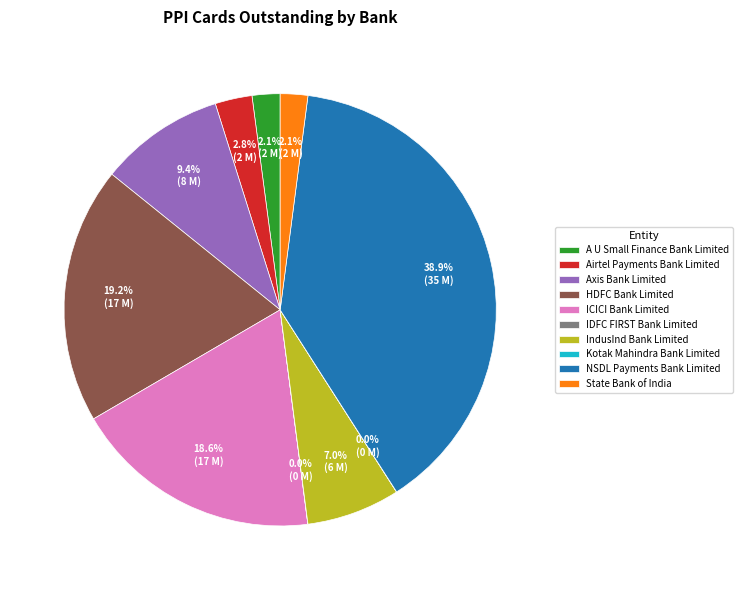

What percentage is the A U Small Finance Bank Limited slice, to the nearest percent?

2%